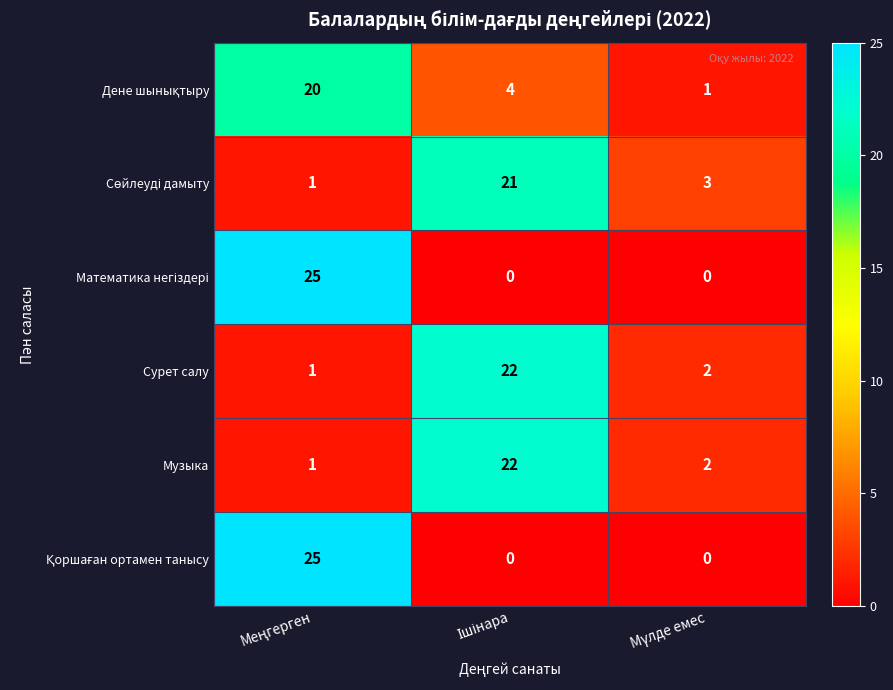

What is the greatest value displayed?

25